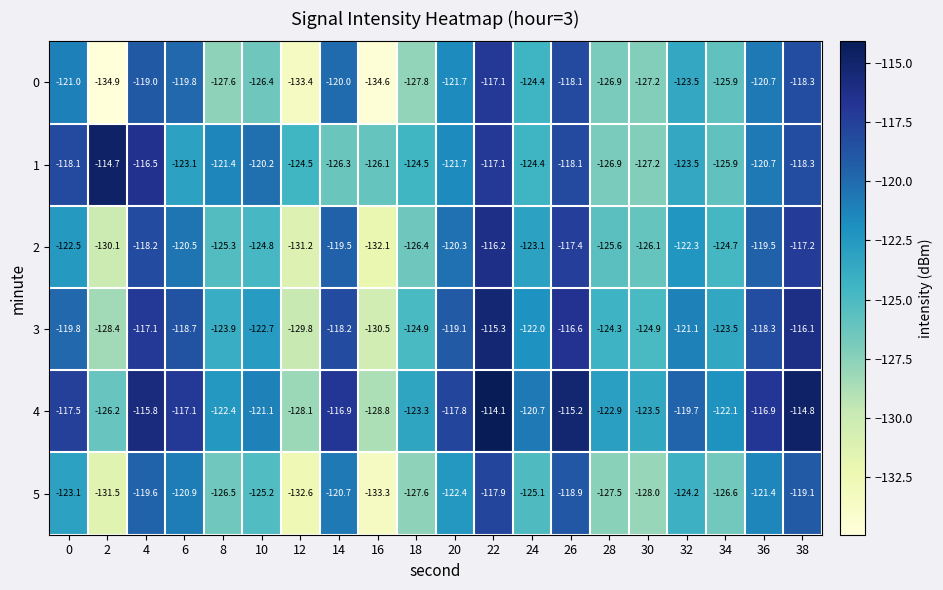

At which label does 2 reach its minimum?

16